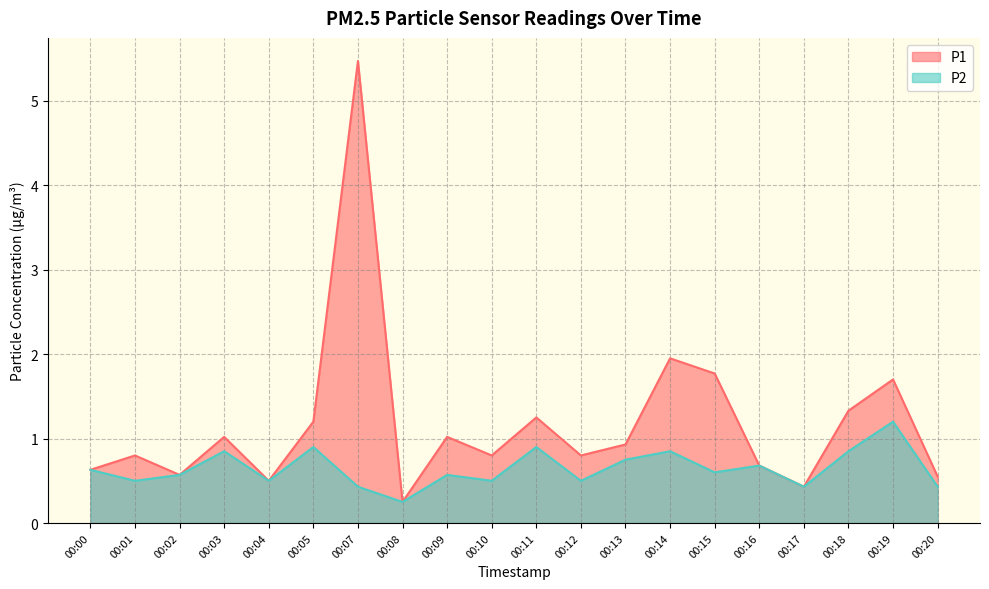

True or false: P2 and P1 intersect in this chart.

False